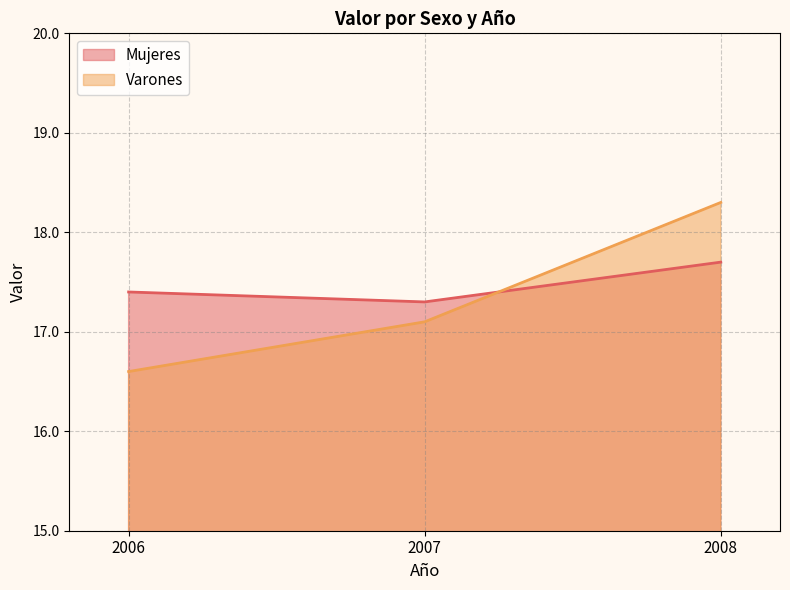

What are all the series names shown in the legend?

Mujeres, Varones